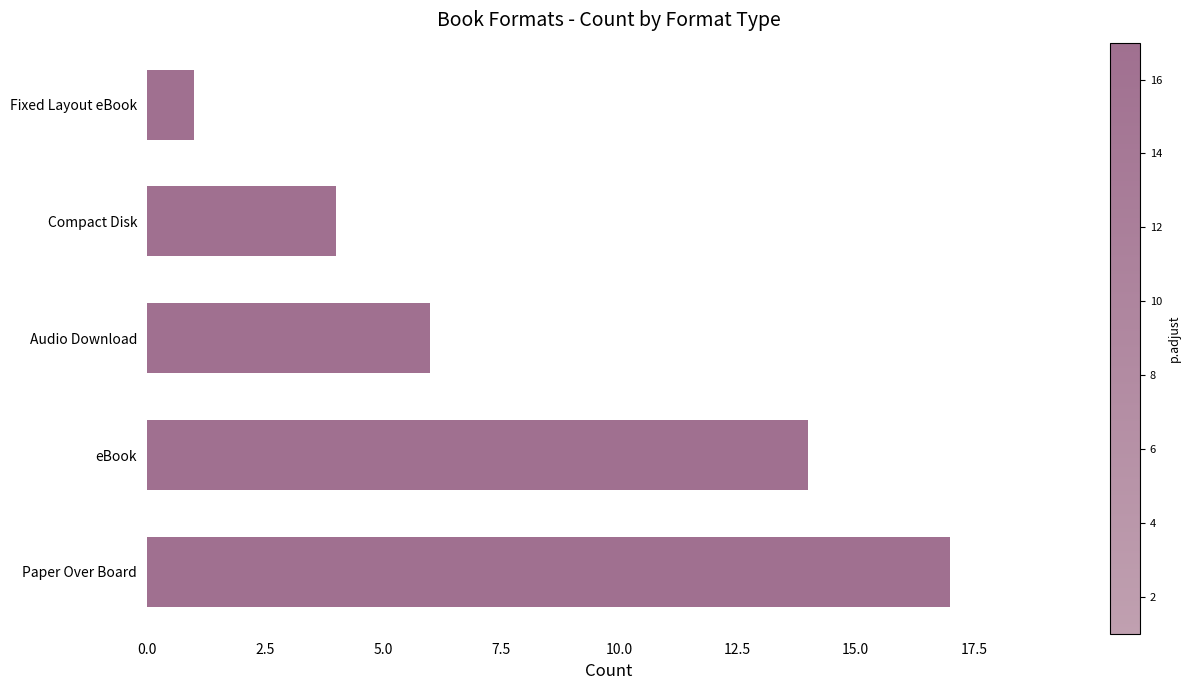

The value at Compact Disk is 4. True or false?

True